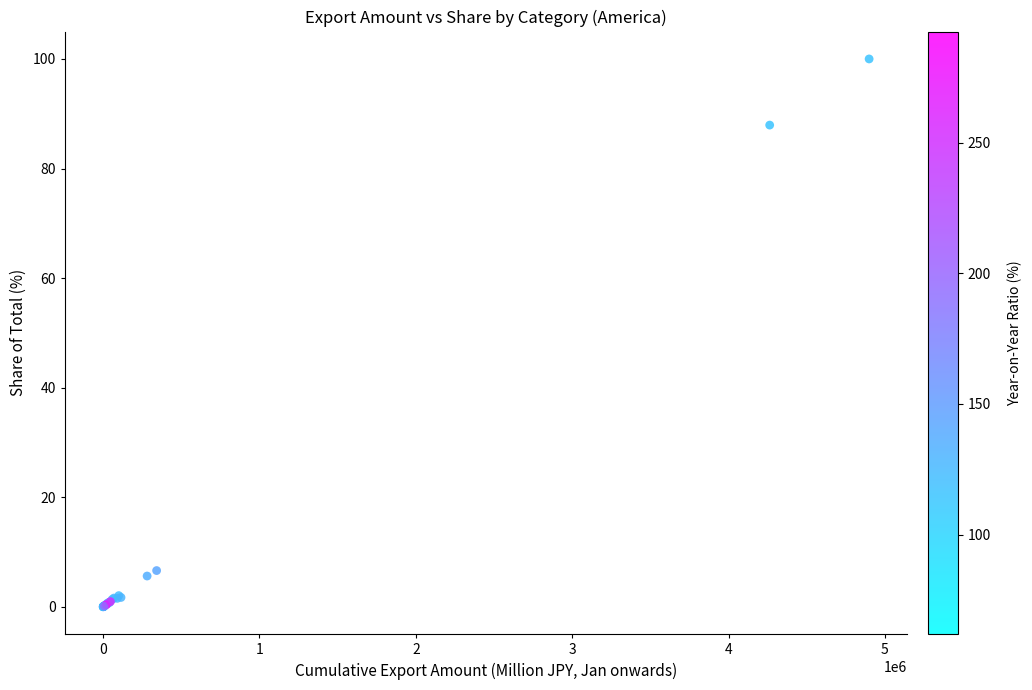

What Y value in the scatter plot is closest to 50?

87.9